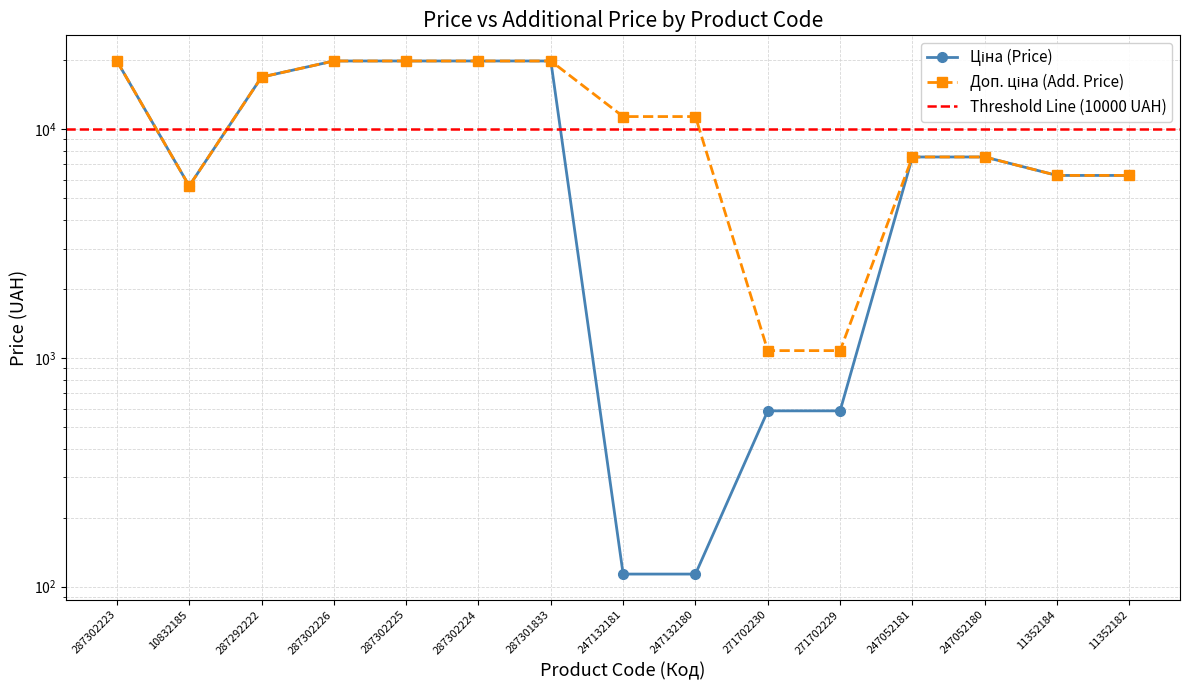

Reading left to right, what are all the values shown in this chart?

Ціна: 19831.1	5636.0	16863.2	19831.1	19831.1	19831.1	19831.1	113.3	113.3	586.0	586.0	7545.9	7545.9	6266.7	6266.7
Доп. ціна: 19831.1	5636.0	16863.2	19831.1	19831.1	19831.1	19831.1	11334.0	11334.0	1074.5	1074.5	7545.9	7545.9	6266.7	6266.7